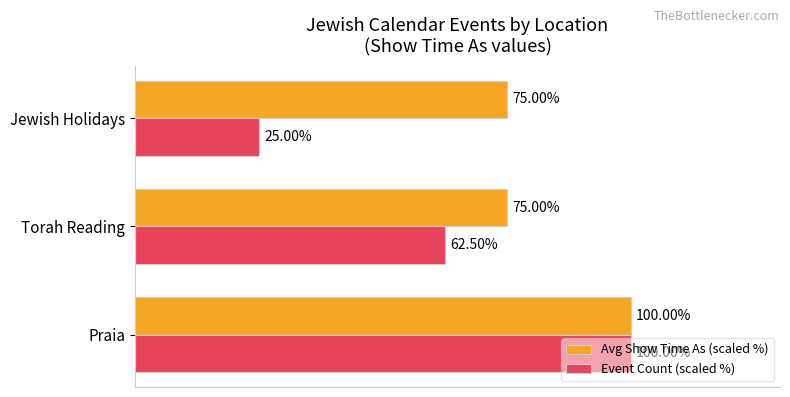

List the labels in order of Event Count (scaled %) value, largest first.

Praia, Torah Reading, Jewish Holidays